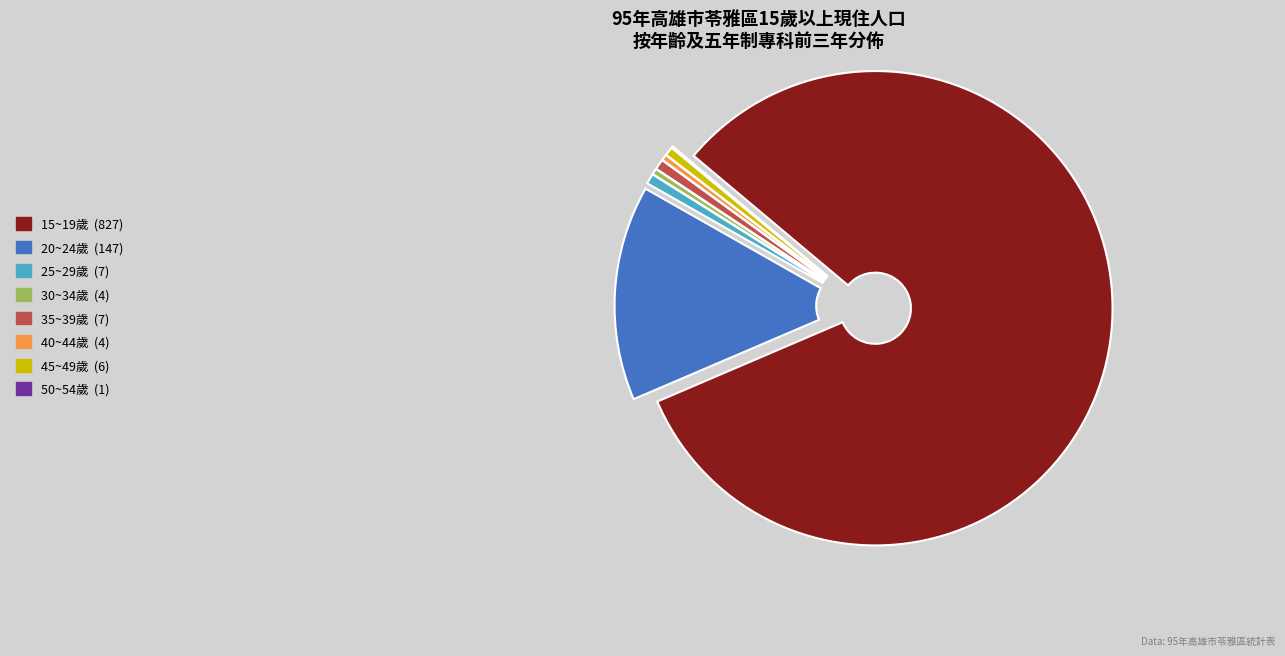

Is there any slice that represents more than half of the pie?

Yes